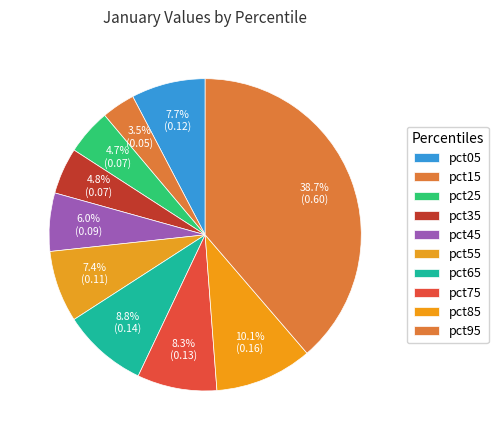

How many slices are in this pie chart?

10